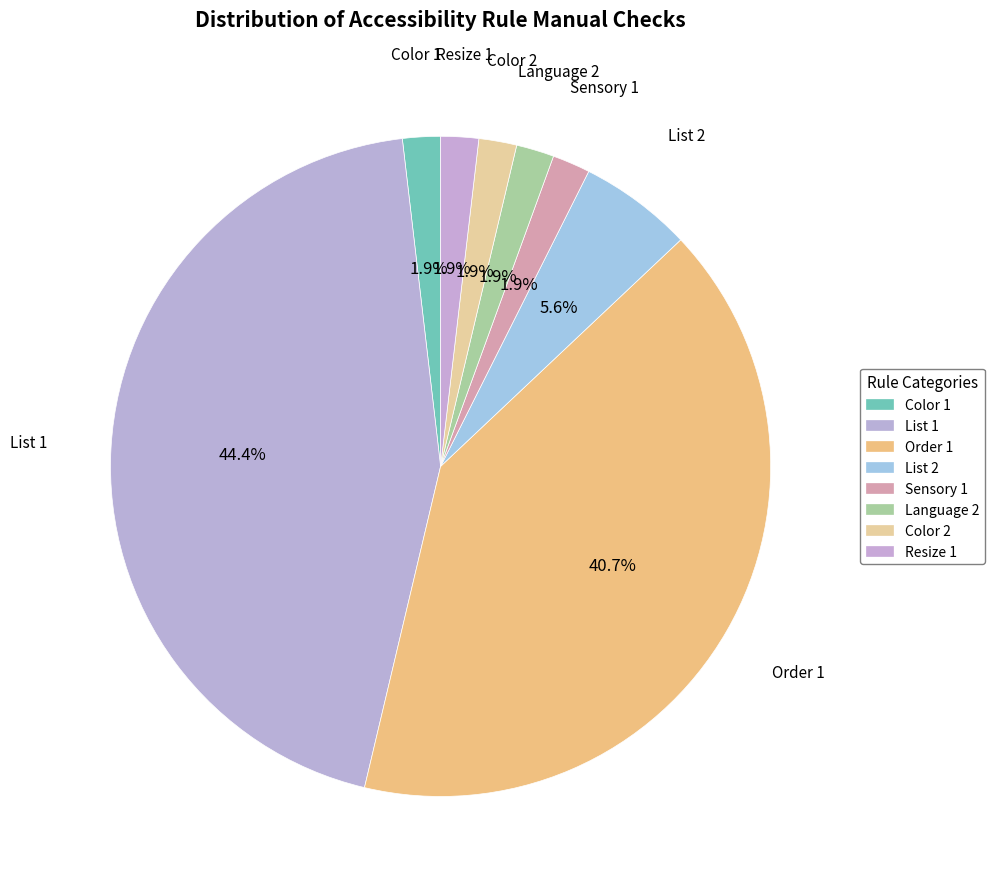

How many segments does this pie chart have?

8